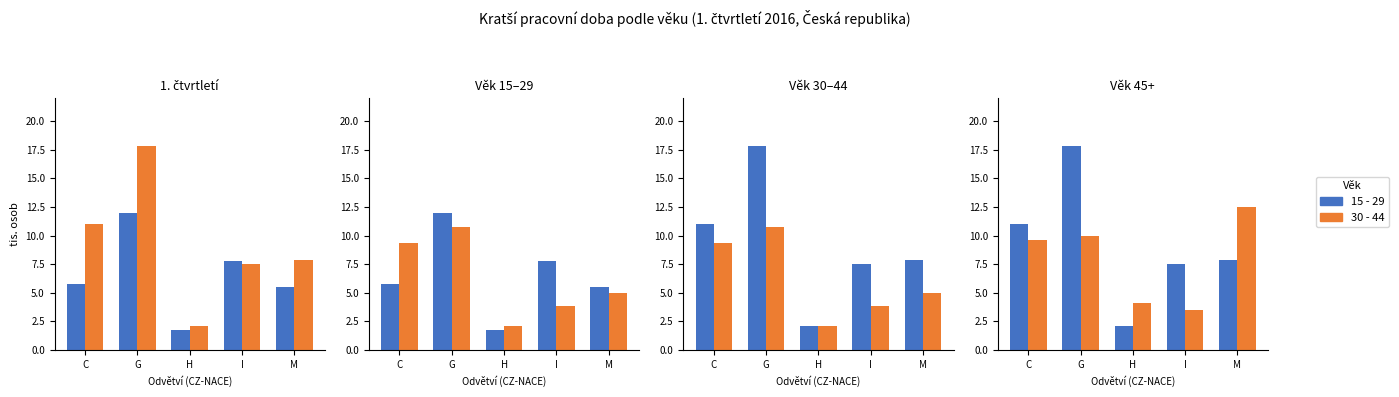

Where is 15 - 29 nearest to the value 6?

C